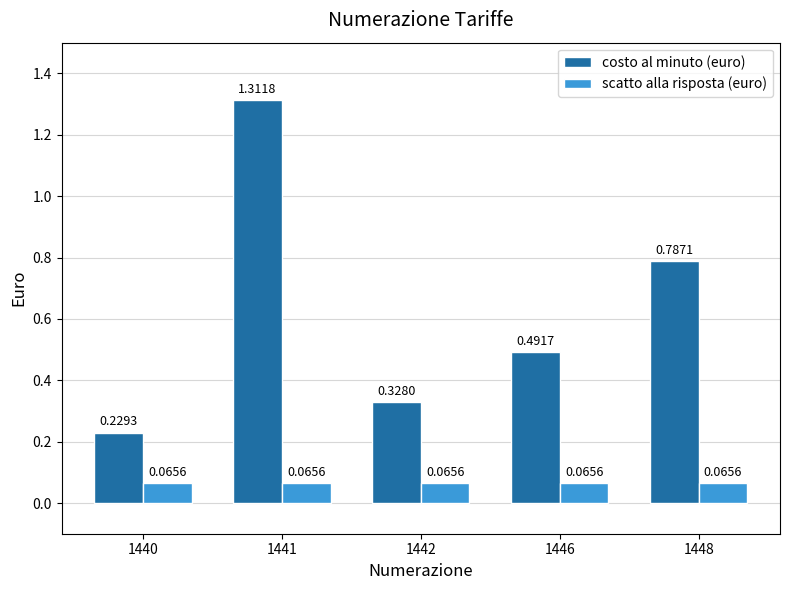

Which series has the largest total across all categories?

costo al minuto (euro)